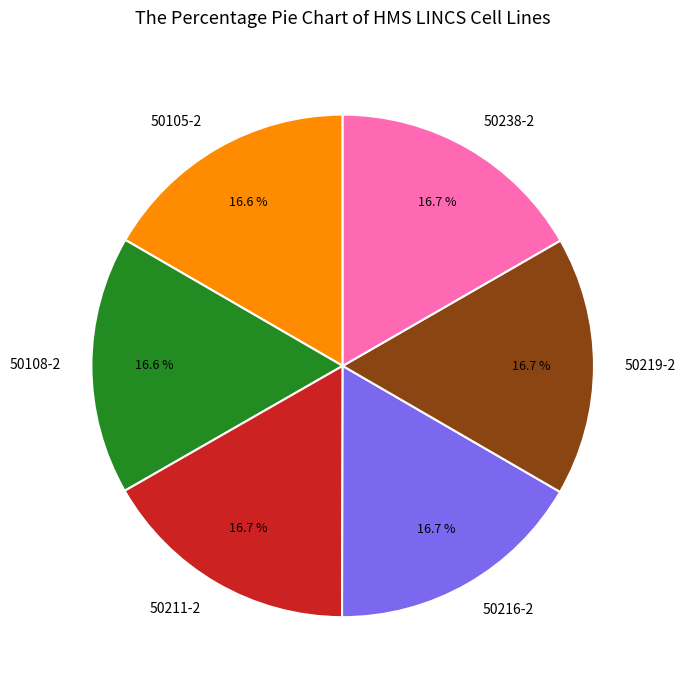

How many segments does this pie chart have?

6